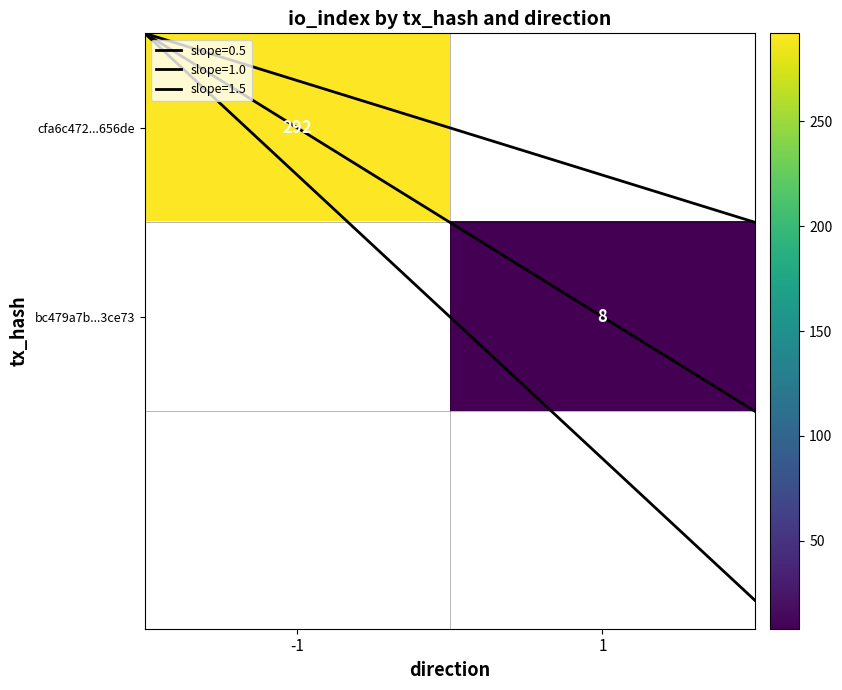

At which label does bc479a7b...3ce73 reach its minimum?

-1